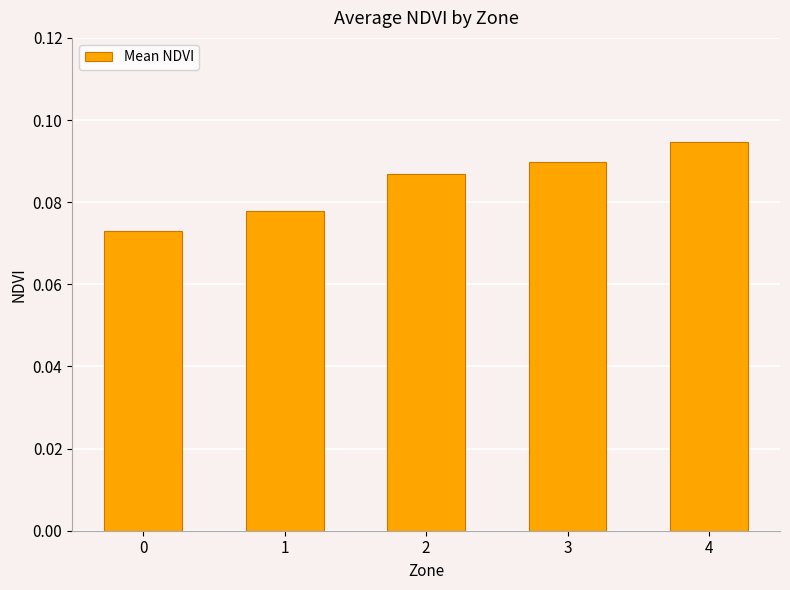

Which has a higher value, 0 or 3?

3